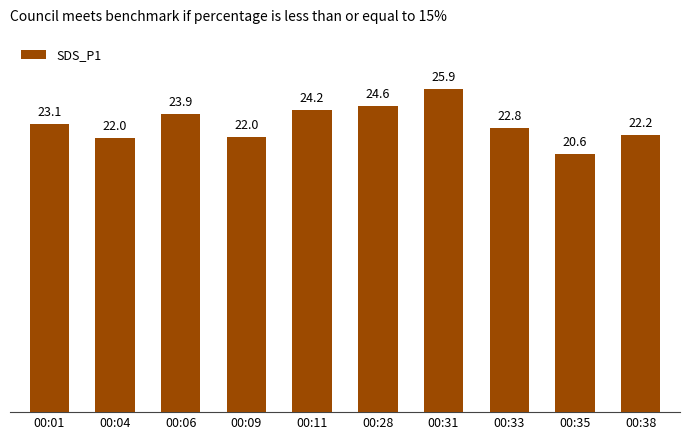

What is the value of the 7th bar from the left?

25.9